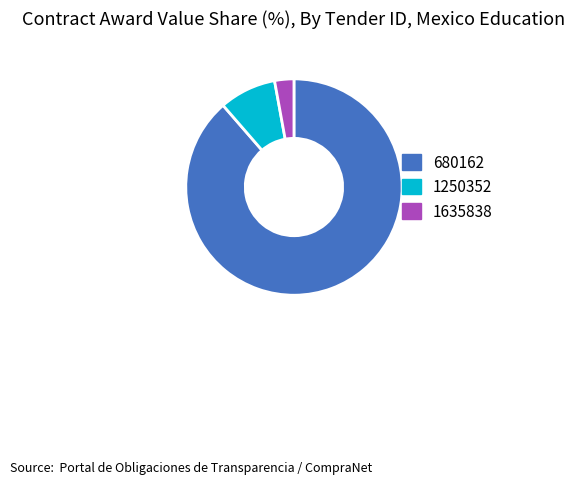

What is the smallest slice in the pie chart?

1635838